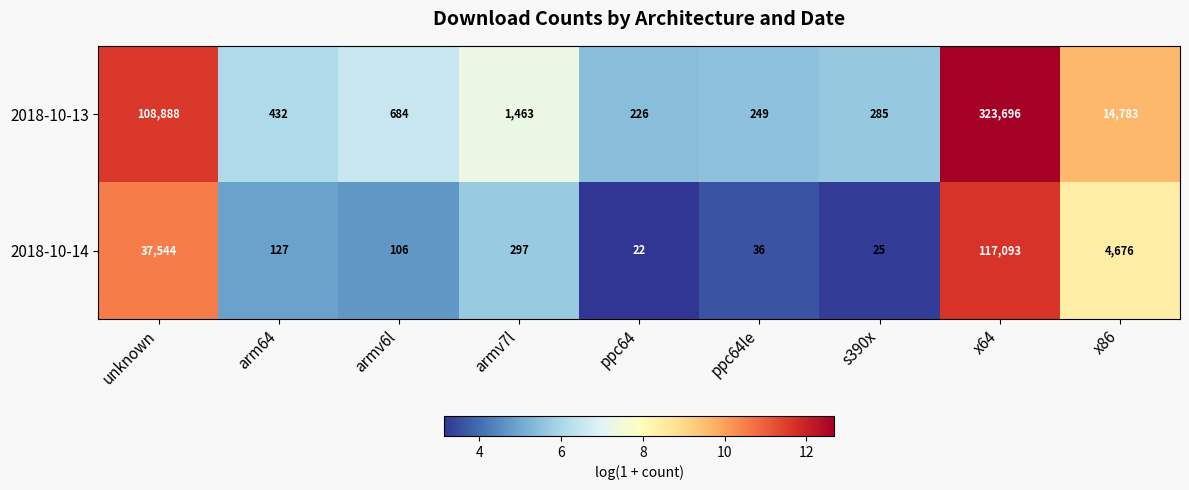

Which label corresponds to the smallest value in the chart?

ppc64